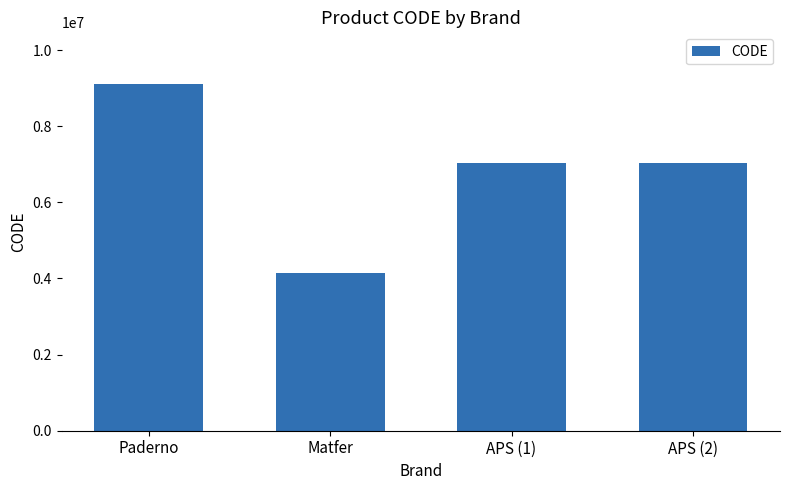

True or false: the data shows 9250120 at APS (1).

False